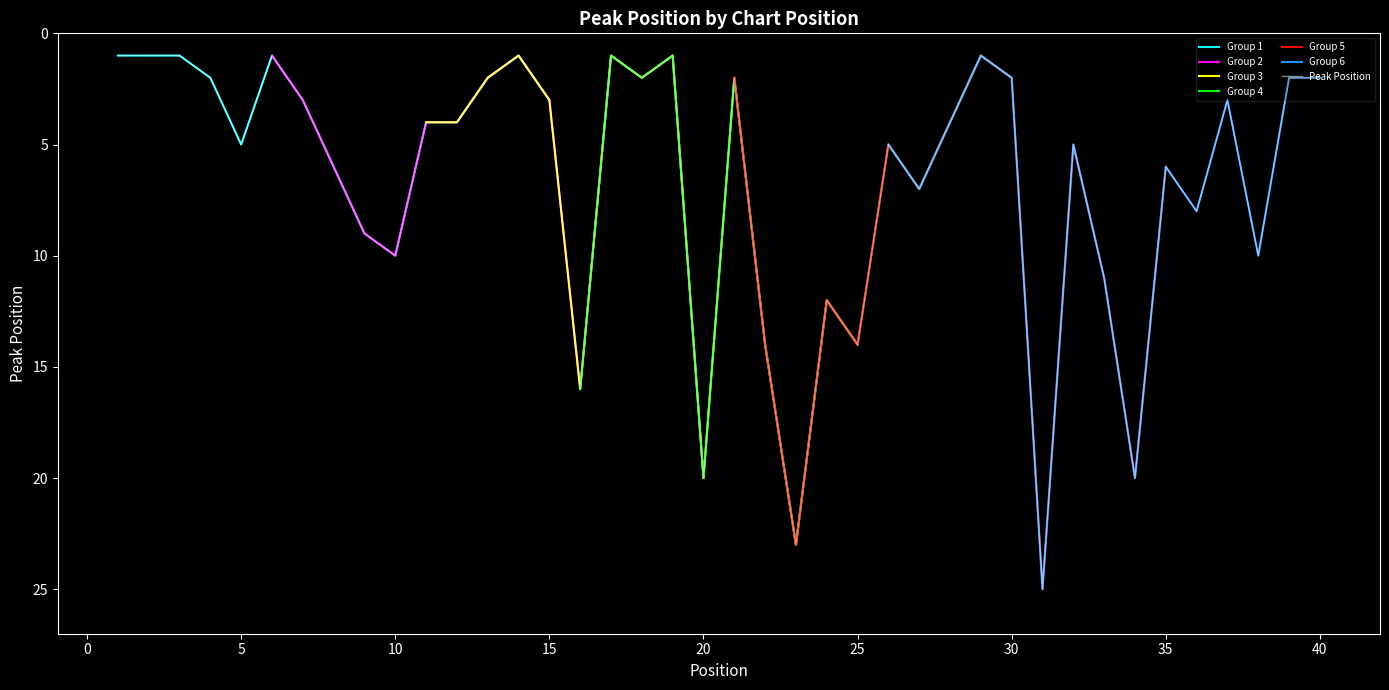

Which has a higher value, 13 or 4?

13